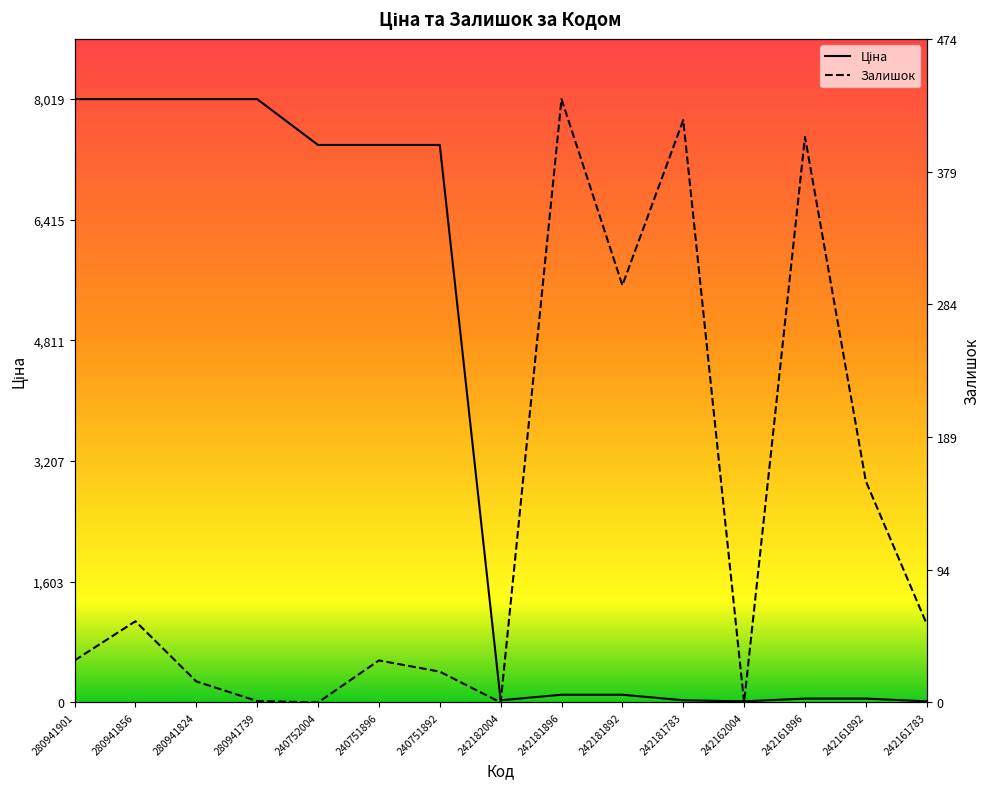

True or false: Ціна has more than 2 interior local peaks.

False